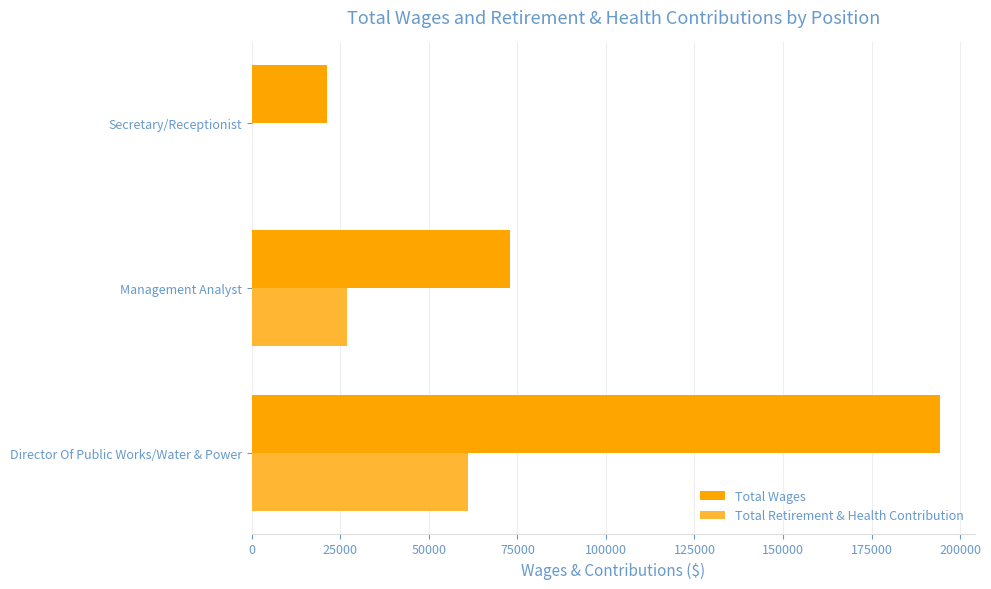

Between Director Of Public Works/Water & Power and Management Analyst, which series saw the biggest shift?

Total Wages